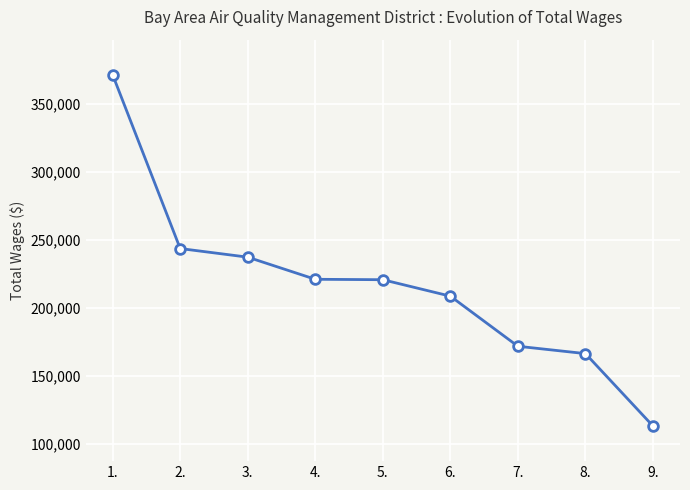

At which label does the data first exceed 220736?

1.